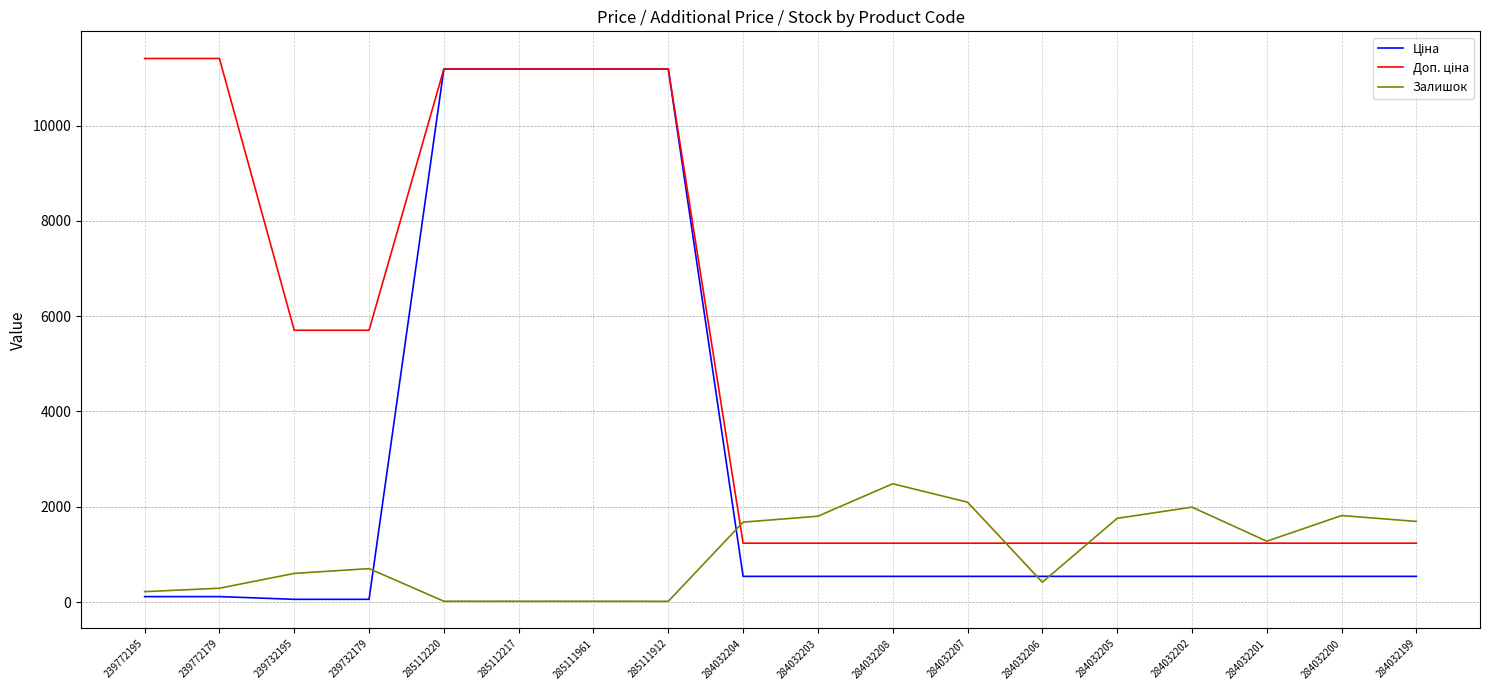

What is the maximum value for Залишок?

2483.0